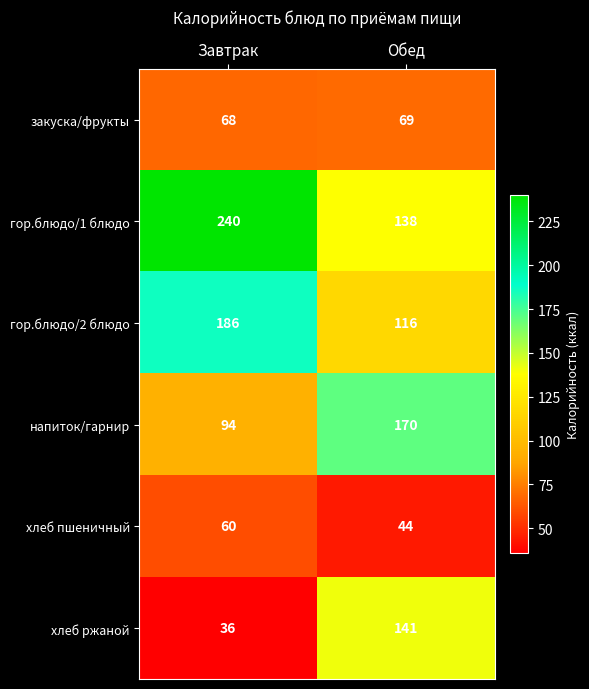

Which label corresponds to the smallest value in the chart?

Завтрак